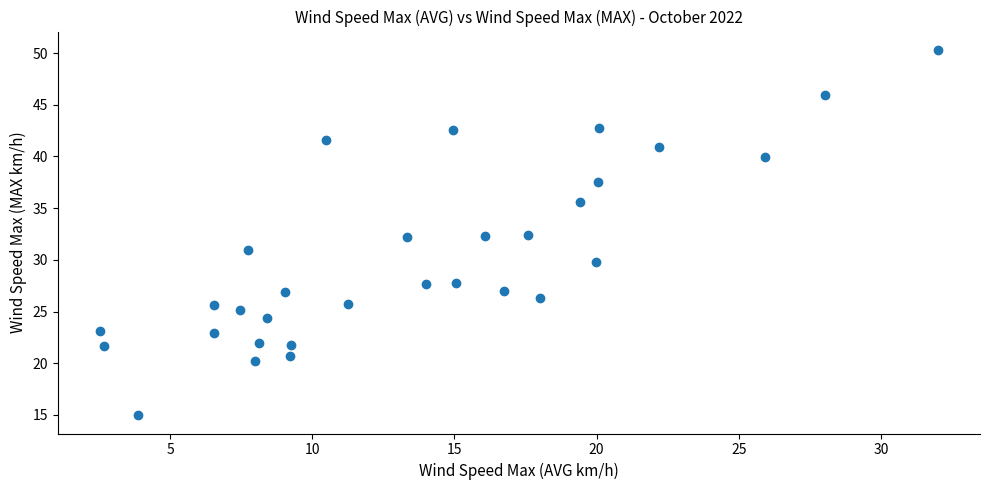

Count the number of points in this scatter plot.

31